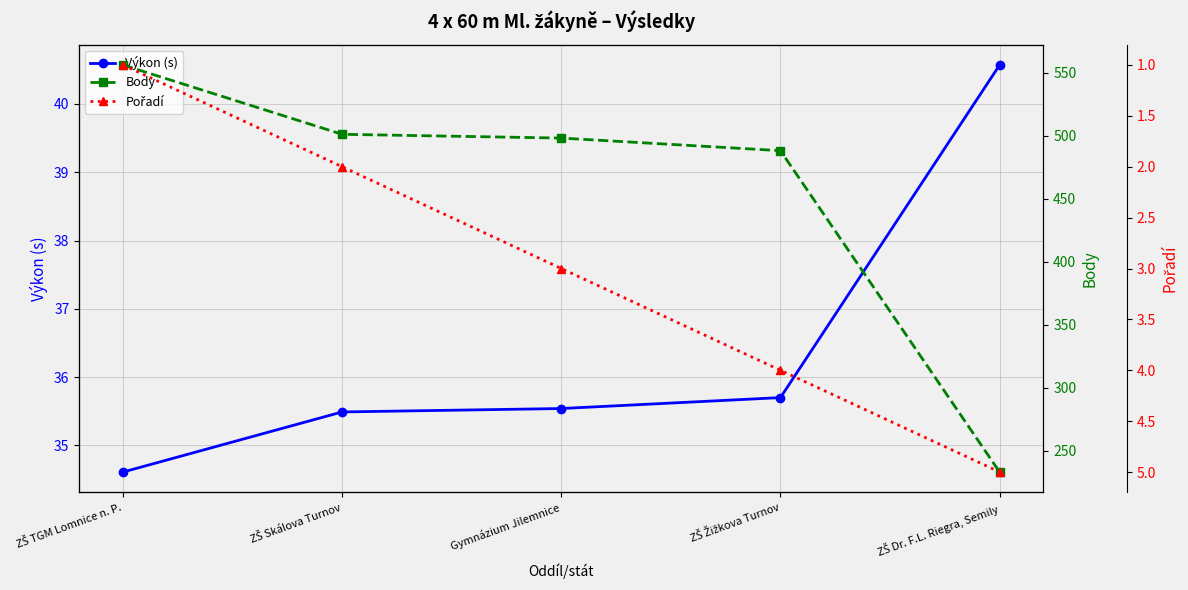

List the series in order of their peak value, highest first.

Body, Výkon (s), Pořadí